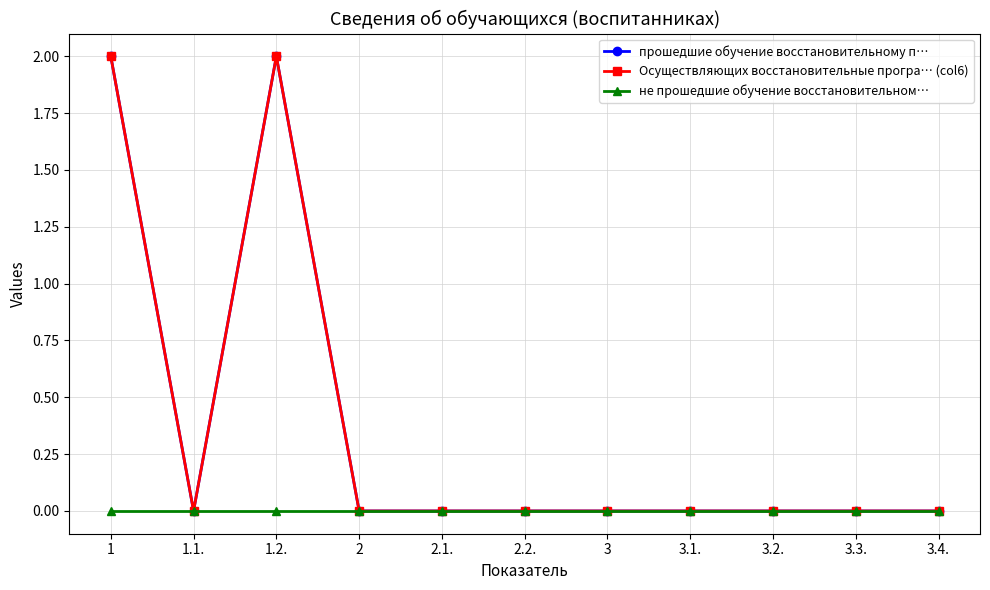

The value of Осуществляющих восстановительные програ… (col6) at 3.3. is 0. True or false?

True